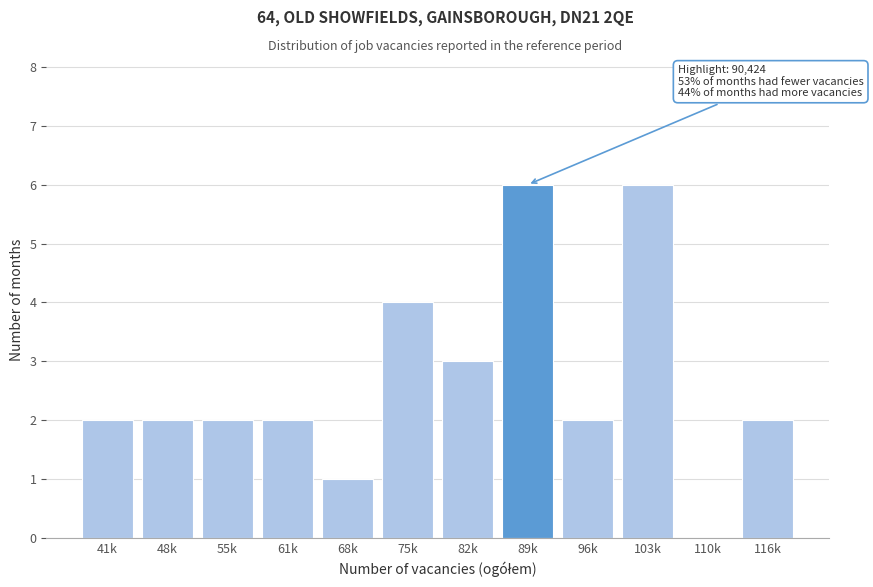

Reading left to right, list all the values displayed in this chart.

41k=2	48k=2	55k=2	61k=2	68k=1	75k=4	82k=3	89k=6	96k=2	103k=6	110k=0	116k=2